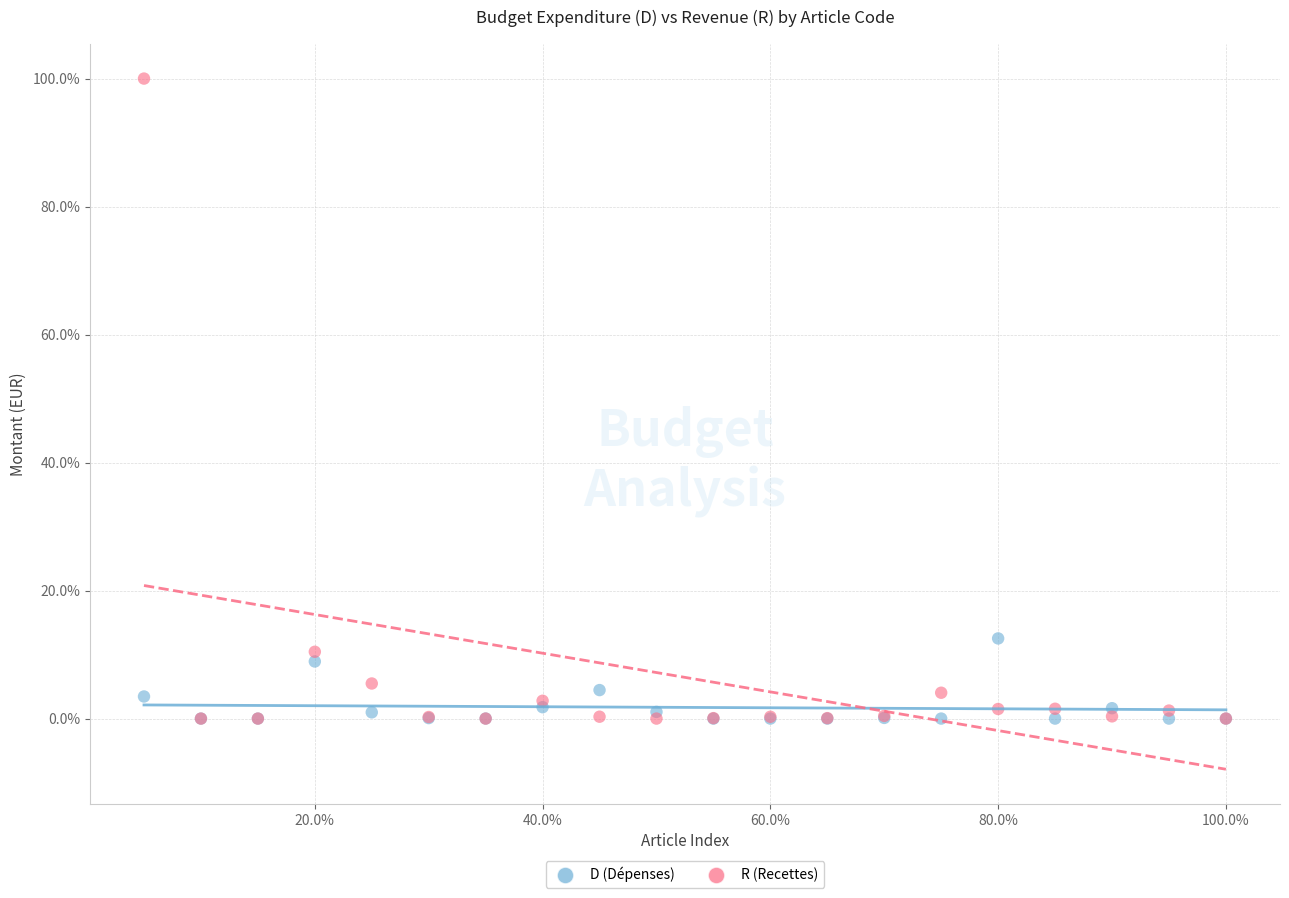

Which series contains the highest Y value?

R (Recettes)